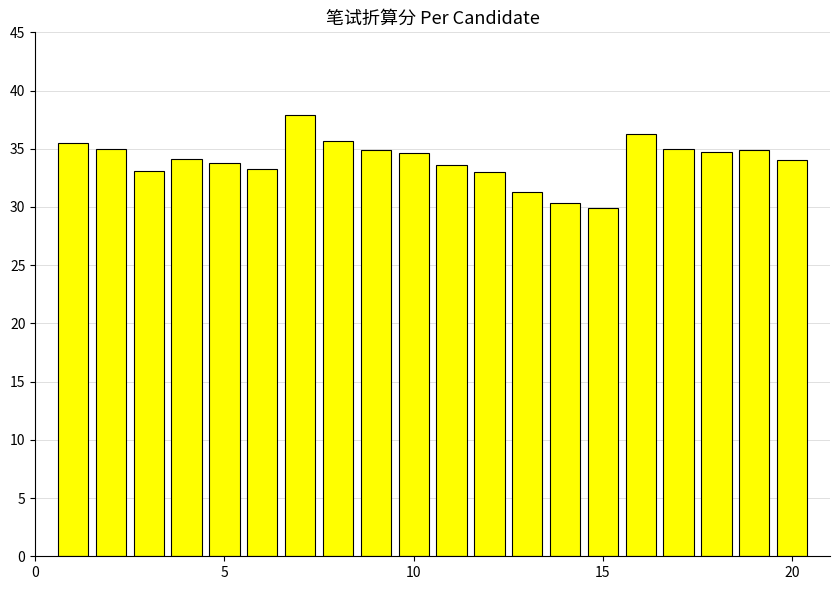

What is the difference between the maximum and second lowest values?

7.5